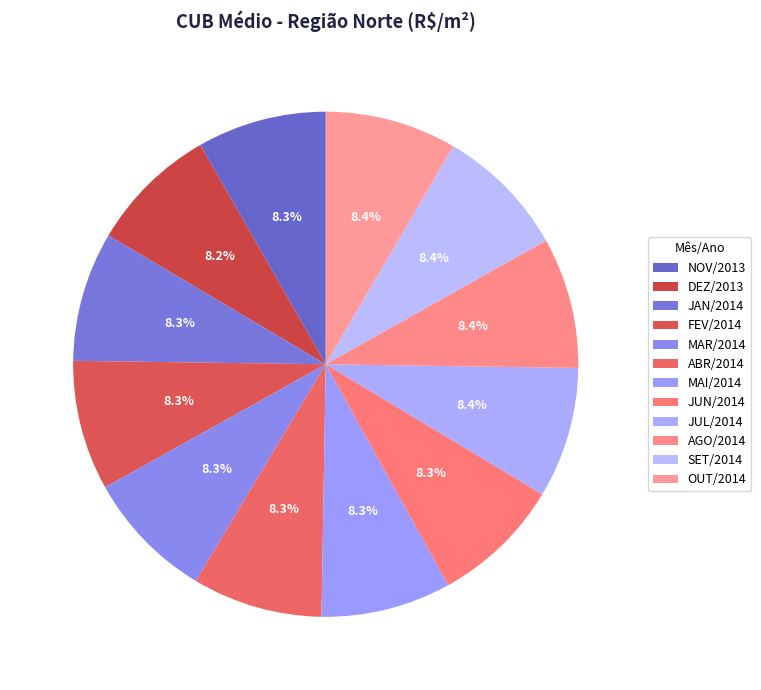

Approximately how many times larger is the value at OUT/2014 compared to NOV/2013?

1.0